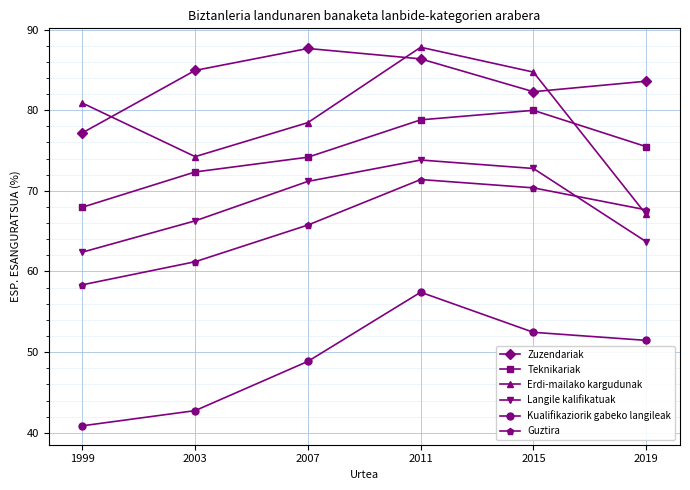

What are all the series names shown in the legend?

Zuzendariak, Teknikariak, Erdi-mailako kargudunak, Langile kalifikatuak, Kualifikaziorik gabeko langileak, Guztira